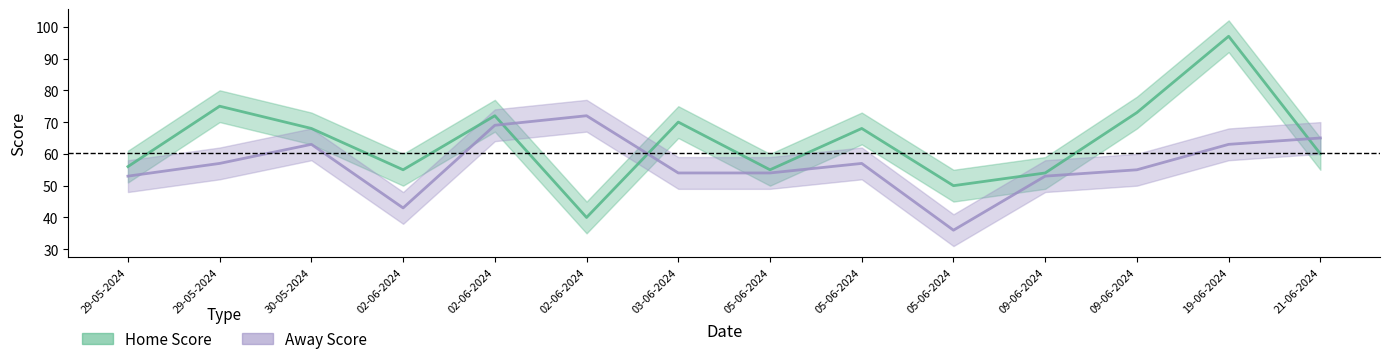

At which category is the sum across all series the highest?

19-06-2024